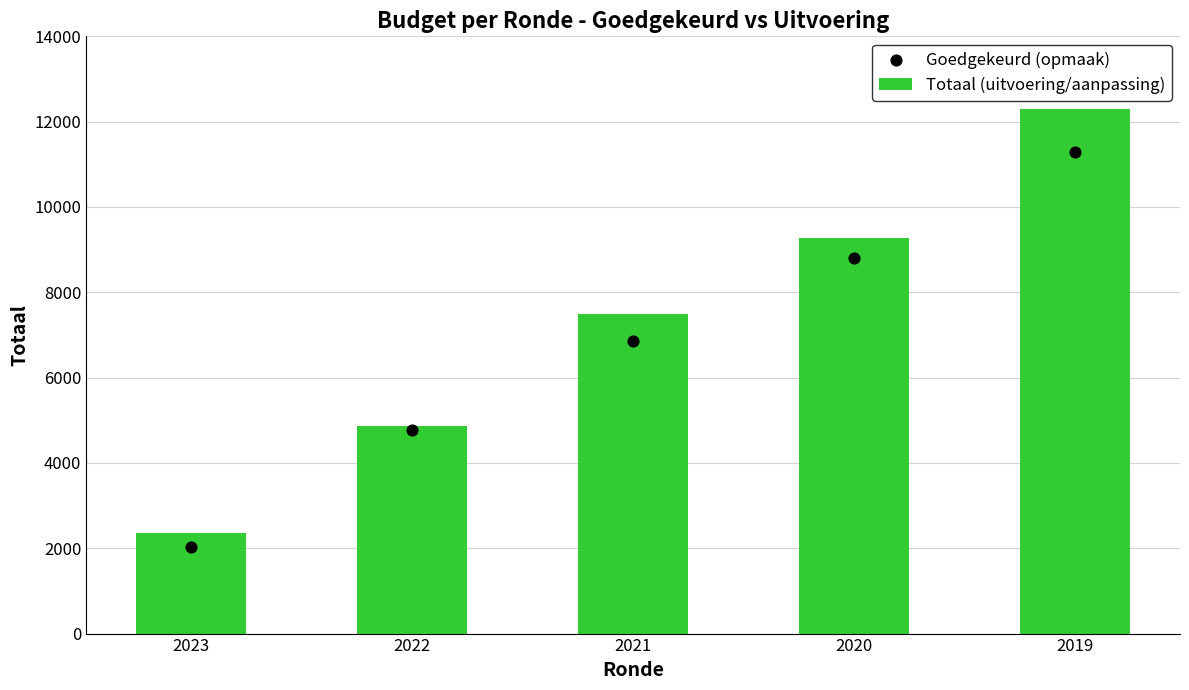

What are all the series names shown in the legend?

Totaal (uitvoering/aanpassing), Goedgekeurd (opmaak)